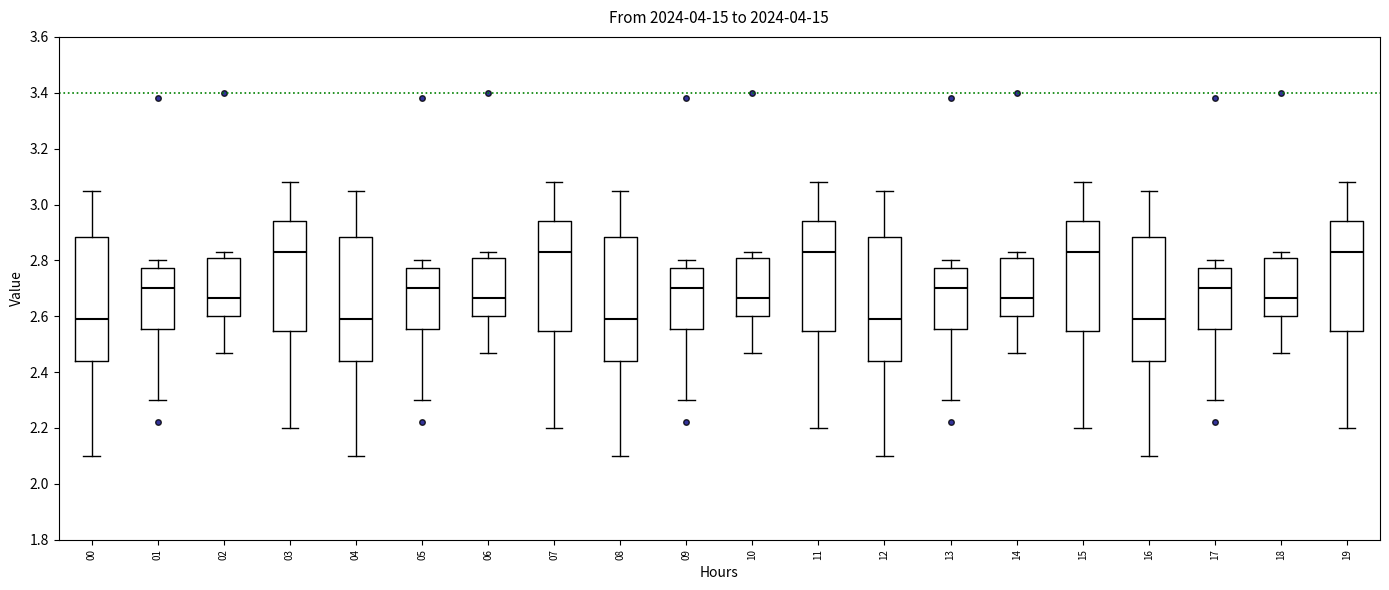

Reading left to right, read every box against the y-axis: the position of its median line, the range the box covers, and the ends of its whiskers. The values are not printed on the chart, so give them approximately, as read against the axis.

00: median 2.60, box 2.44 to 2.88, whiskers 2.10 to 3.06
01: median 2.70, box 2.56 to 2.78, whiskers 2.30 to 2.80
02: median 2.66, box 2.60 to 2.82, whiskers 2.48 to 2.84
03: median 2.84, box 2.54 to 2.94, whiskers 2.20 to 3.08
04: median 2.60, box 2.44 to 2.88, whiskers 2.10 to 3.06
05: median 2.70, box 2.56 to 2.78, whiskers 2.30 to 2.80
06: median 2.66, box 2.60 to 2.82, whiskers 2.48 to 2.84
07: median 2.84, box 2.54 to 2.94, whiskers 2.20 to 3.08
08: median 2.60, box 2.44 to 2.88, whiskers 2.10 to 3.06
09: median 2.70, box 2.56 to 2.78, whiskers 2.30 to 2.80
10: median 2.66, box 2.60 to 2.82, whiskers 2.48 to 2.84
11: median 2.84, box 2.54 to 2.94, whiskers 2.20 to 3.08
12: median 2.60, box 2.44 to 2.88, whiskers 2.10 to 3.06
13: median 2.70, box 2.56 to 2.78, whiskers 2.30 to 2.80
14: median 2.66, box 2.60 to 2.82, whiskers 2.48 to 2.84
15: median 2.84, box 2.54 to 2.94, whiskers 2.20 to 3.08
16: median 2.60, box 2.44 to 2.88, whiskers 2.10 to 3.06
17: median 2.70, box 2.56 to 2.78, whiskers 2.30 to 2.80
18: median 2.66, box 2.60 to 2.82, whiskers 2.48 to 2.84
19: median 2.84, box 2.54 to 2.94, whiskers 2.20 to 3.08